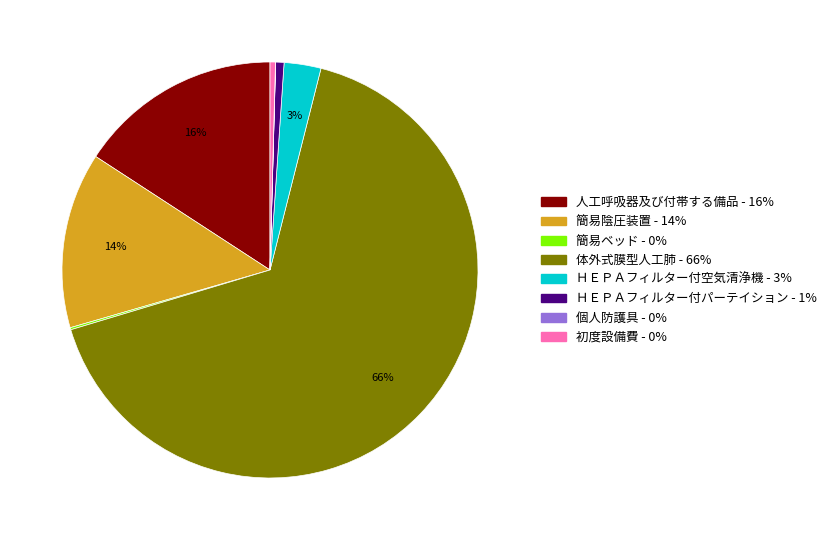

Is the sum of ＨＥＰＡフィルター付空気清浄機 and 簡易陰圧装置 greater than half?

No